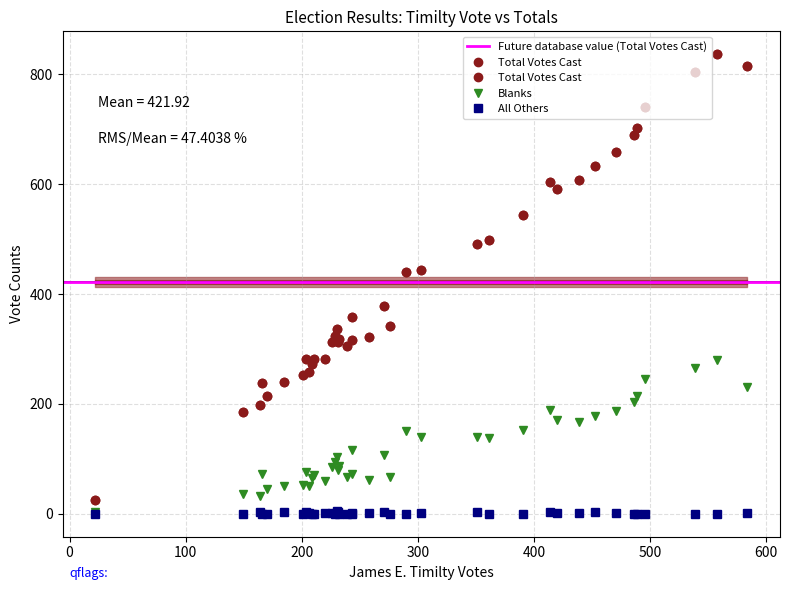

Which series has the largest range (max minus min)?

Total Votes Cast